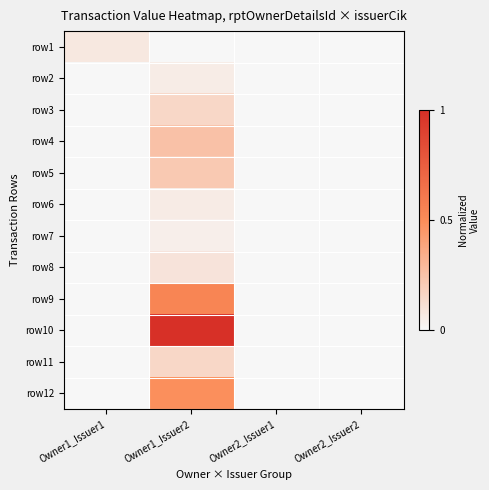

Count the number of data series in this chart.

12